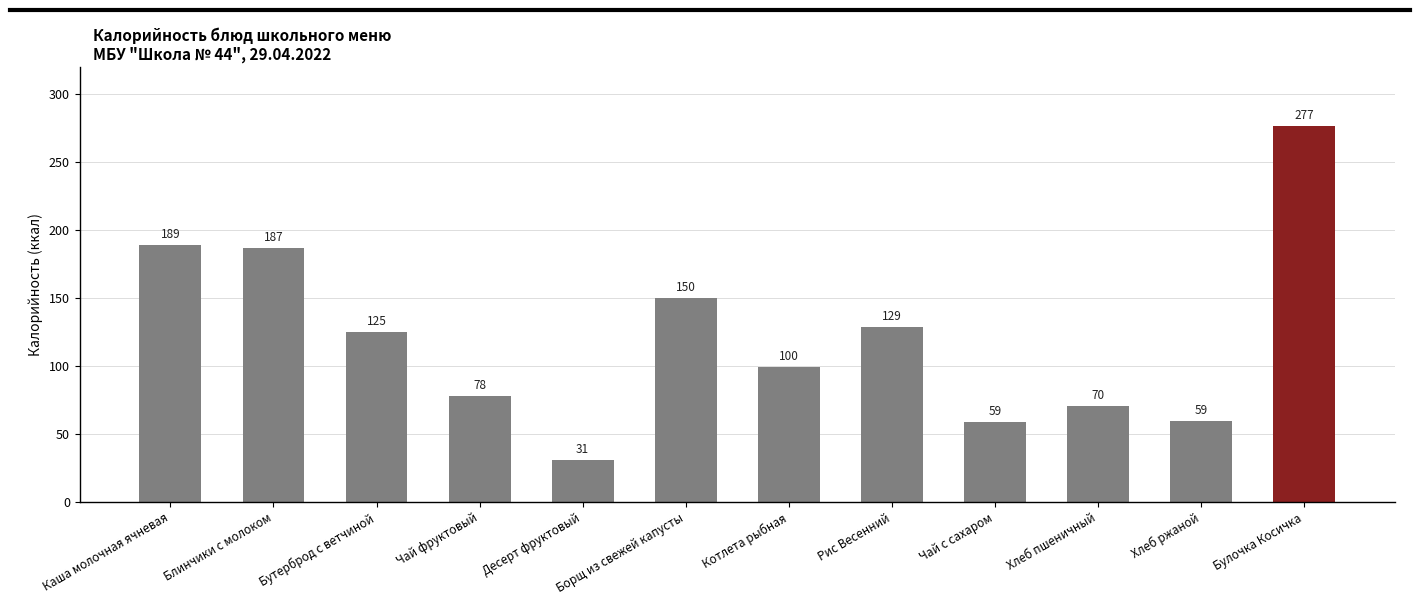

What is the value of the 11th bar from the left?

59.4